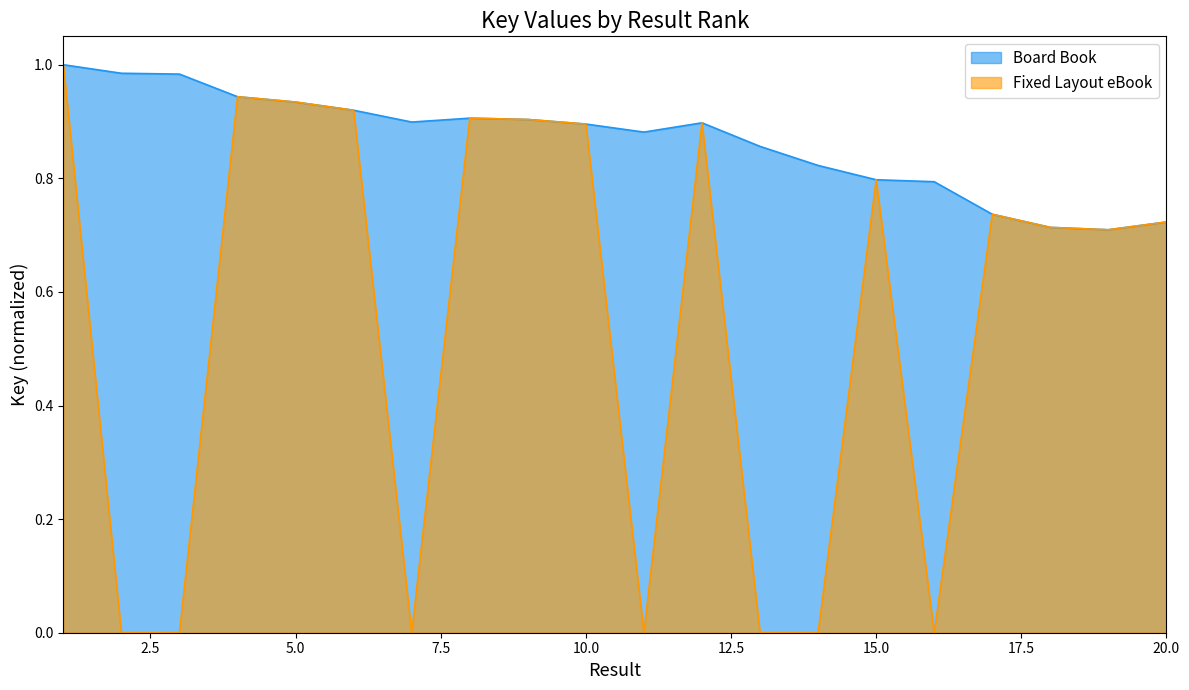

True or false: Board Book and Fixed Layout eBook intersect in this chart.

False